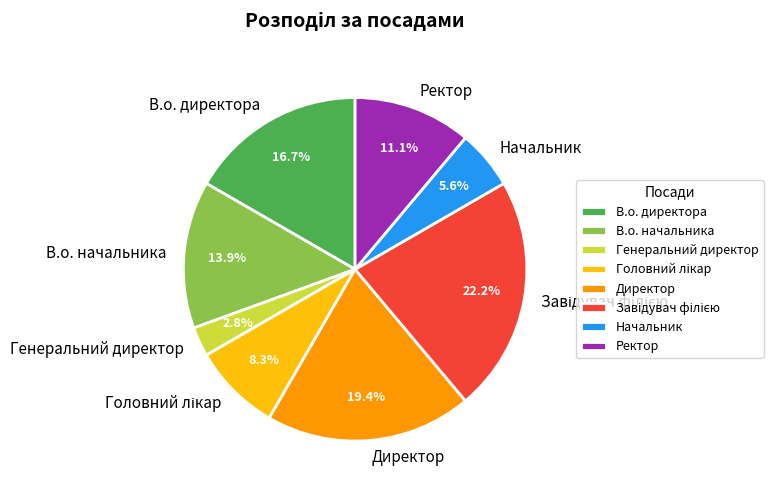

Between В.о. начальника and Директор, which is larger?

Директор